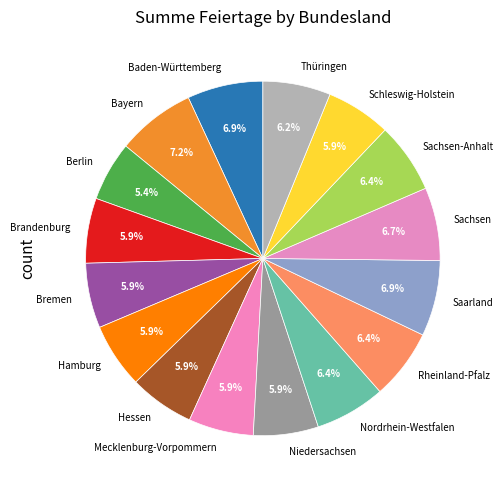

How much of the chart is everything except Bayern?

92.8%